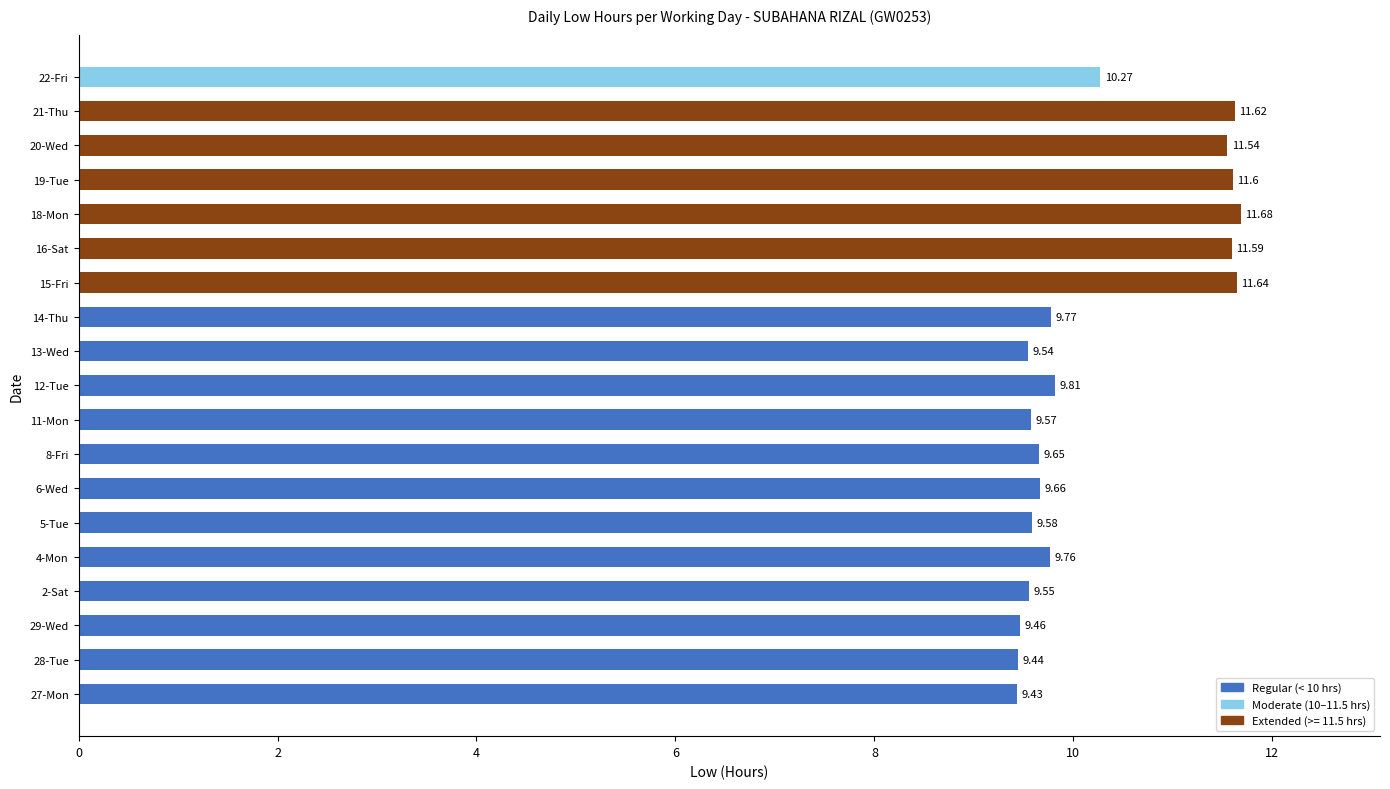

List the labels in order of value, smallest first.

27-Mon, 28-Tue, 29-Wed, 13-Wed, 2-Sat, 11-Mon, 5-Tue, 8-Fri, 6-Wed, 4-Mon, 14-Thu, 12-Tue, 22-Fri, 20-Wed, 16-Sat, 19-Tue, 21-Thu, 15-Fri, 18-Mon